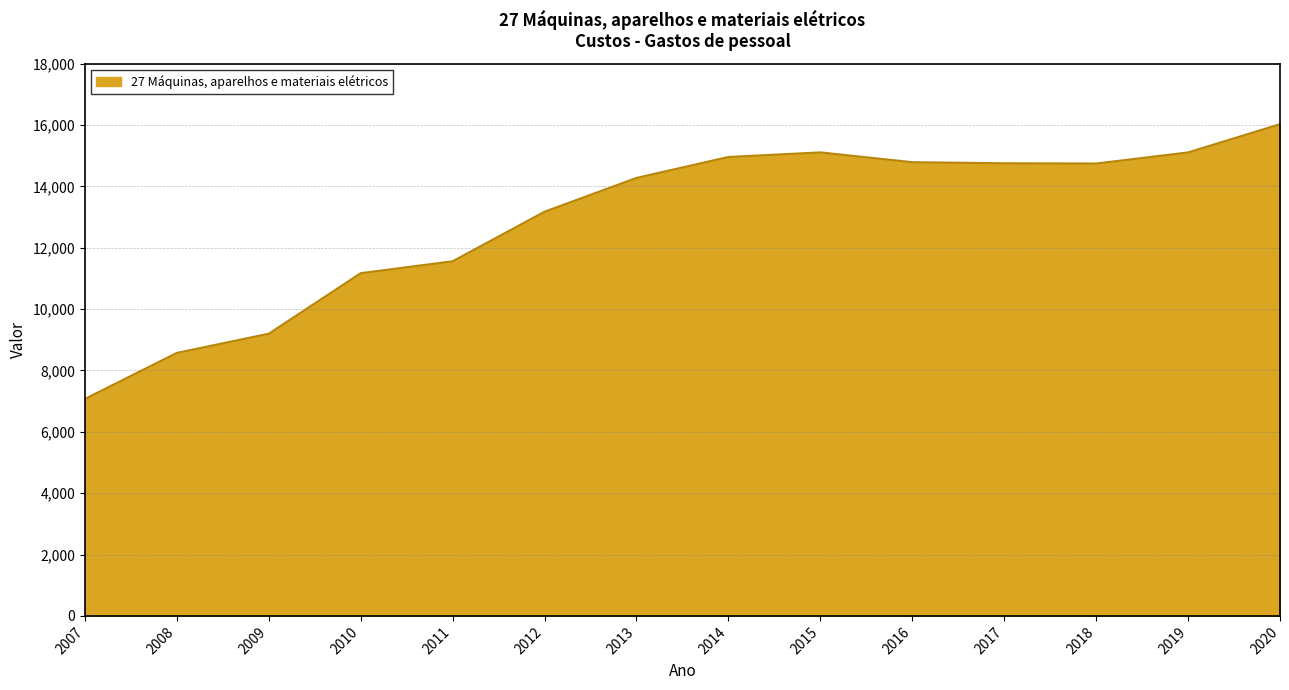

Where is the data nearest to the value 11547?

2011